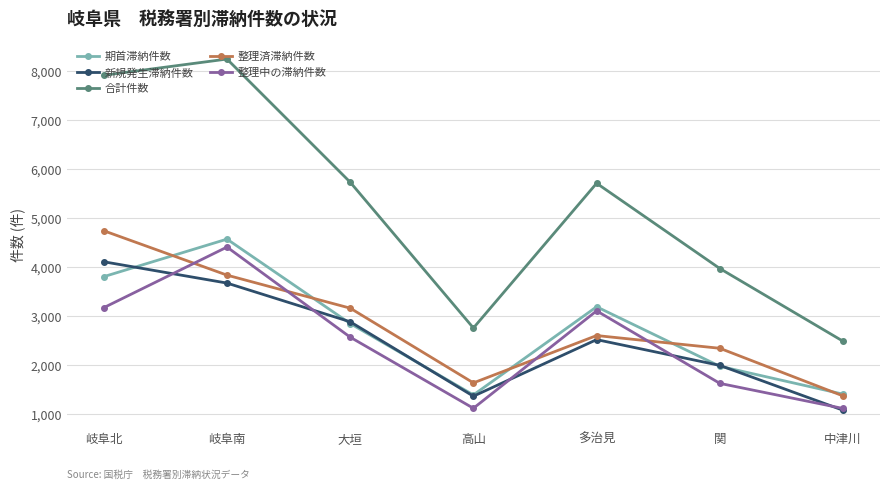

What is the minimum value for 整理済滞納件数?

1372